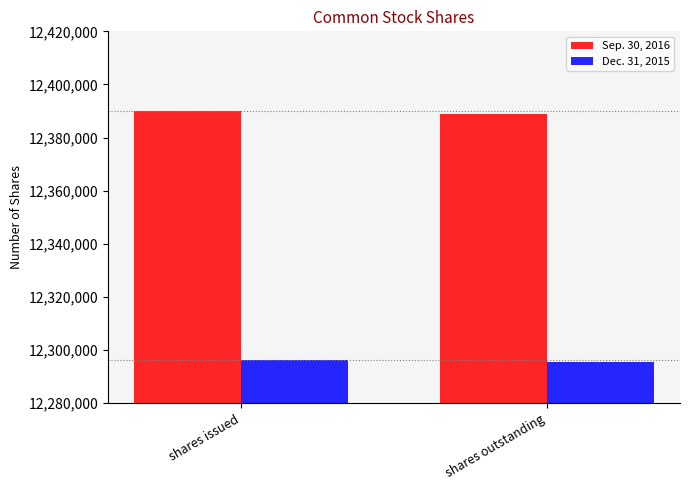

What is the total value across all series at shares outstanding?

24684422